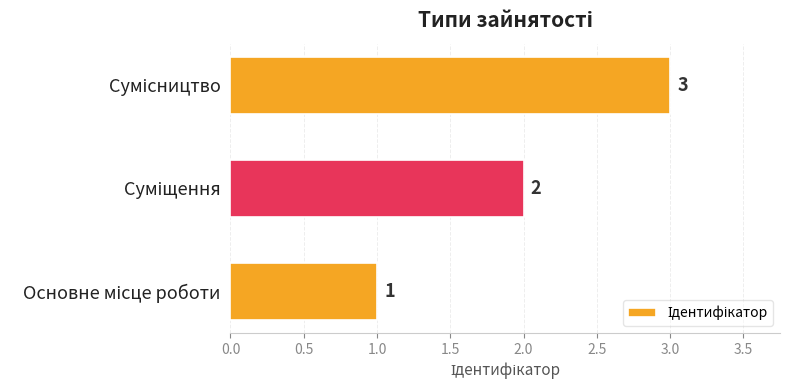

How many bars are there in total?

3